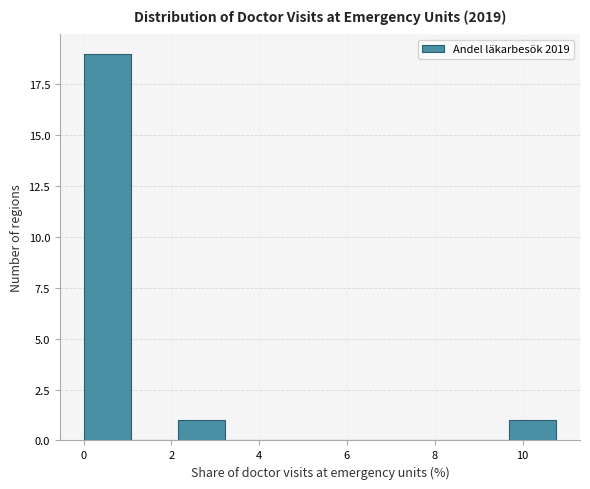

Reading left to right, list every bar in this chart as the range it spans on the x-axis followed by its height. Neither the bar edges nor the heights are printed on the chart, so give them approximately, as read against the axes.

0.0 to 1.0: 19
1.0 to 2.2: 0
2.2 to 3.2: 1
3.2 to 4.4: 0
4.4 to 5.4: 0
5.4 to 6.4: 0
6.4 to 7.6: 0
7.6 to 8.6: 0
8.6 to 9.6: 0
9.6 to 10.8: 1